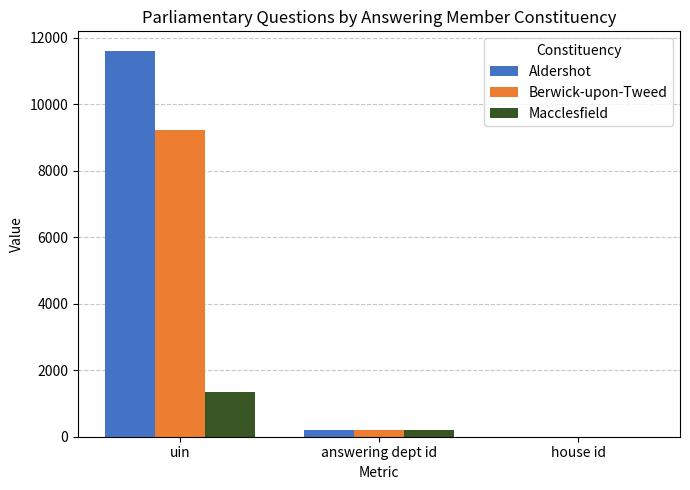

What is the sum of all Aldershot values?

11826